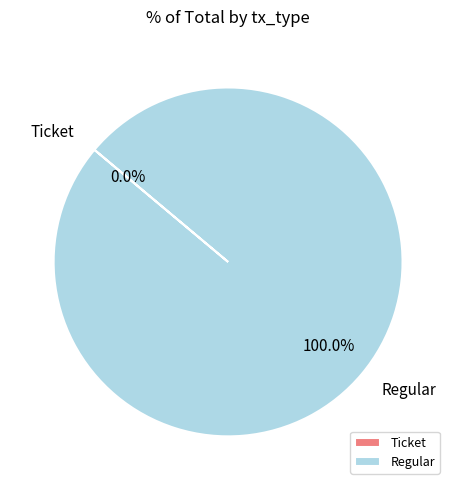

Which category has the biggest portion of the pie?

Regular